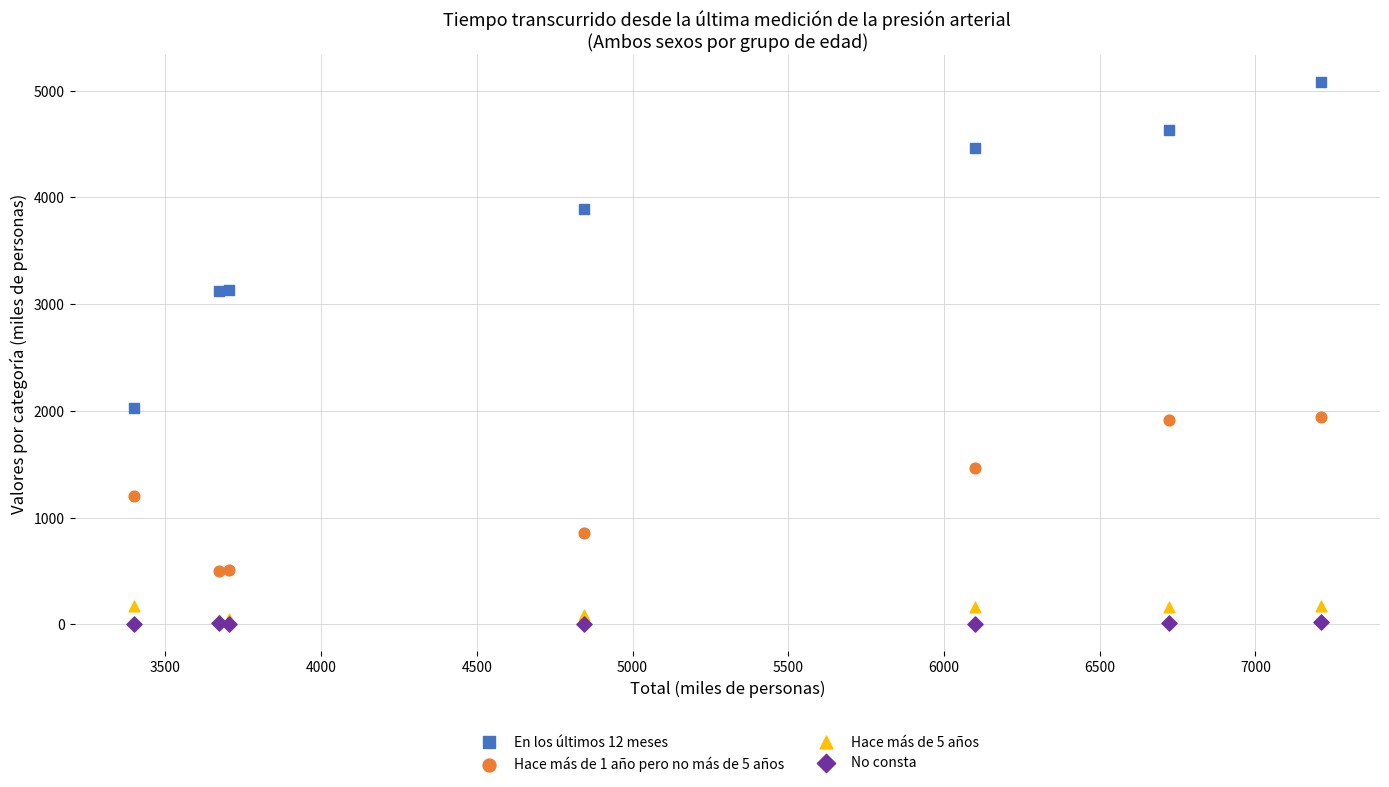

Across all series, what Y value is closest to 2540?

2024.7